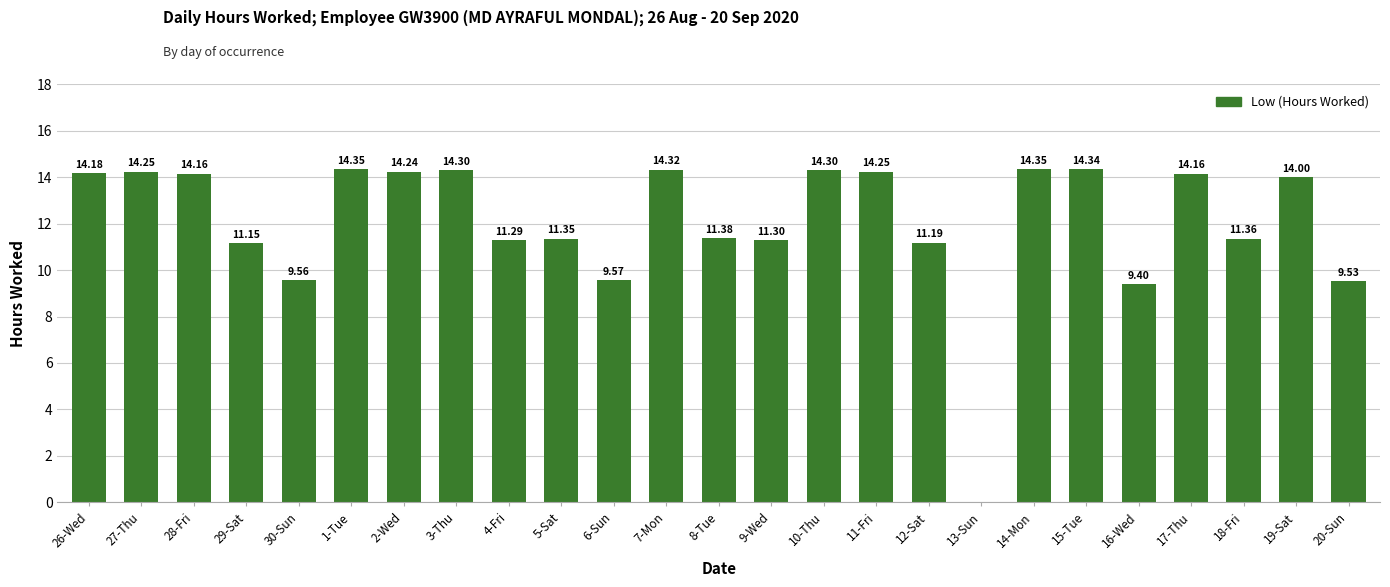

The value at 9-Wed is 3.6. True or false?

False